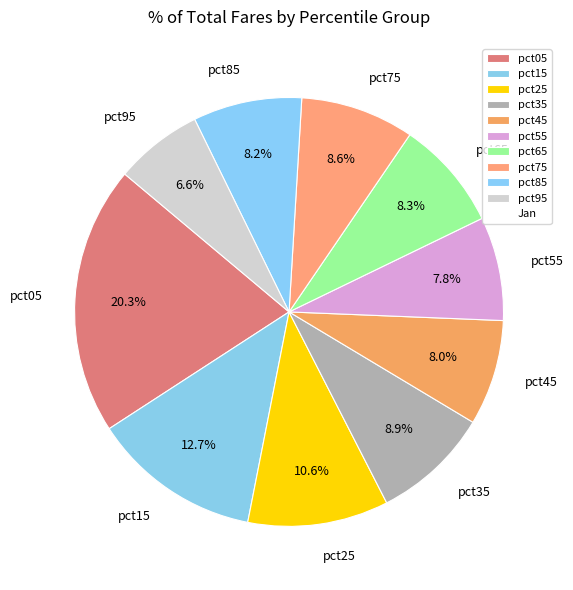

To the nearest percent, what is the combined percentage of pct95 and pct85?

15%